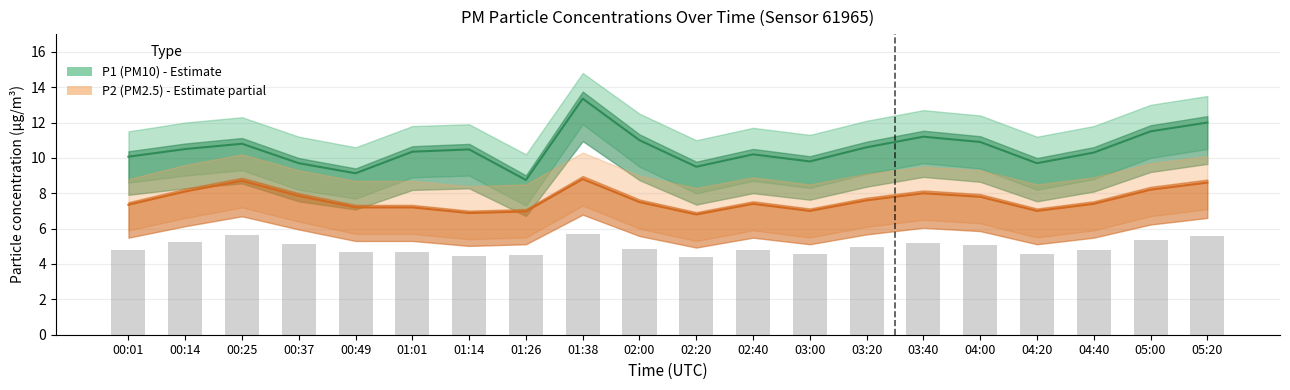

Reading left to right, extract all data points from this chart.

P1 (PM10): 00:01=10.1	00:14=10.5	00:25=10.8	00:37=9.7	00:49=9.1	01:01=10.3	01:14=10.5	01:26=8.8	01:38=13.3	02:00=11.0	02:20=9.5	02:40=10.2	03:00=9.8	03:20=10.6	03:40=11.2	04:00=10.9	04:20=9.7	04:40=10.3	05:00=11.5	05:20=12.0
P2 (PM2.5): 00:01=7.3	00:14=8.1	00:25=8.7	00:37=7.8	00:49=7.2	01:01=7.2	01:14=6.9	01:26=7.0	01:38=8.8	02:00=7.5	02:20=6.8	02:40=7.4	03:00=7.0	03:20=7.6	03:40=8.0	04:00=7.8	04:20=7.0	04:40=7.4	05:00=8.2	05:20=8.6